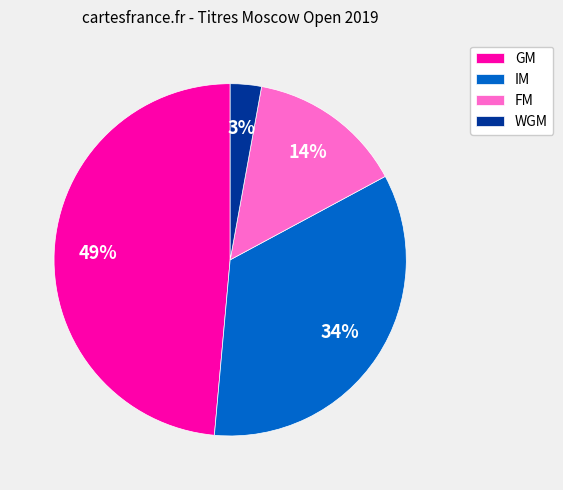

What percentage is the GM slice, to the nearest percent?

49%